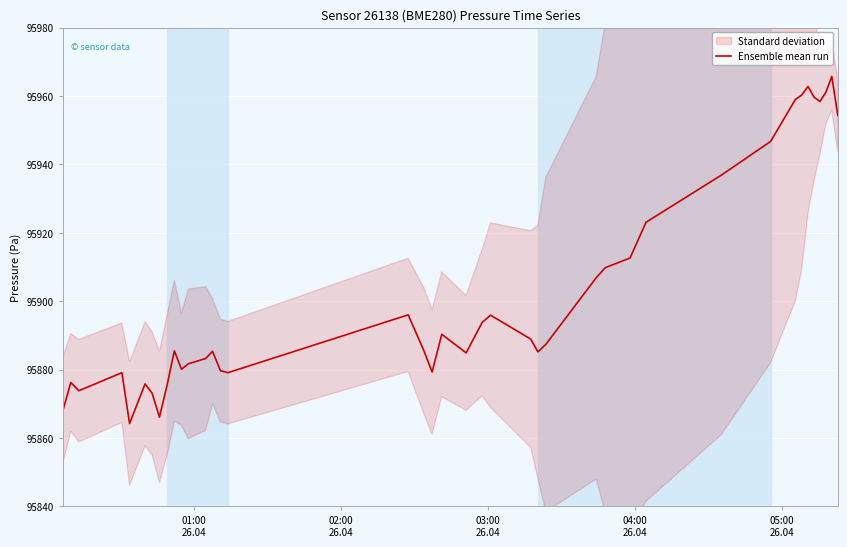

What is the highest value of the Ensemble mean run series?

95965.7